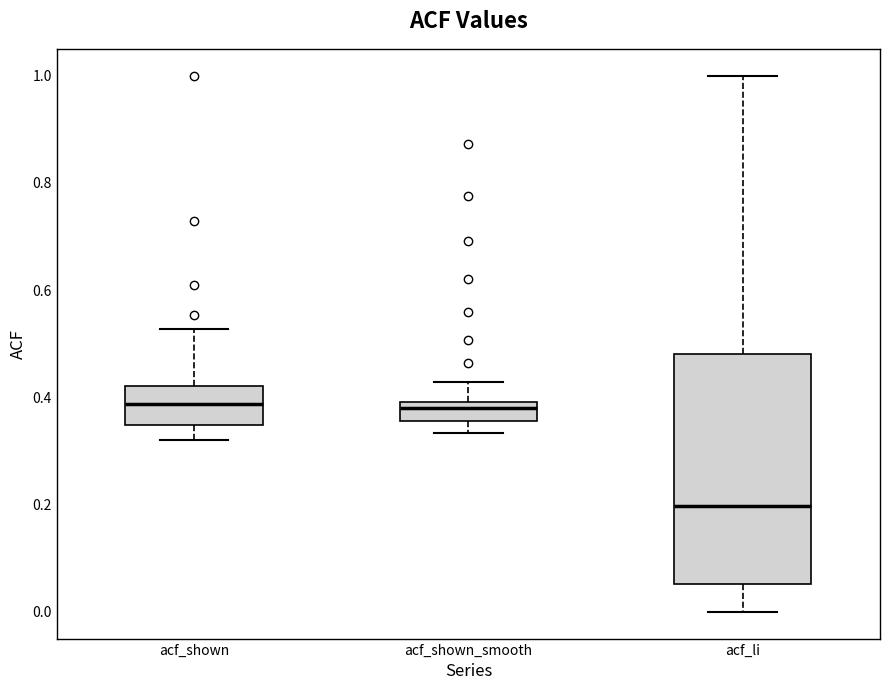

Reading left to right, transcribe this box plot: for each box, give where its median line is, the range the box spans, and where its two whiskers end, as read against the y-axis. The values are not printed on the chart, so give them approximately, as read against the axis.

acf_shown: median 0.38, box 0.34 to 0.42, whiskers 0.32 to 0.52
acf_shown_smooth: median 0.38, box 0.36 to 0.40, whiskers 0.34 to 0.42
acf_li: median 0.20, box 0.06 to 0.48, whiskers 0.00 to 1.00